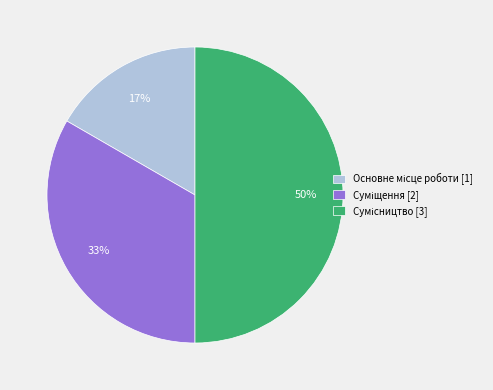

To the nearest percent, what is the average slice percentage?

33%